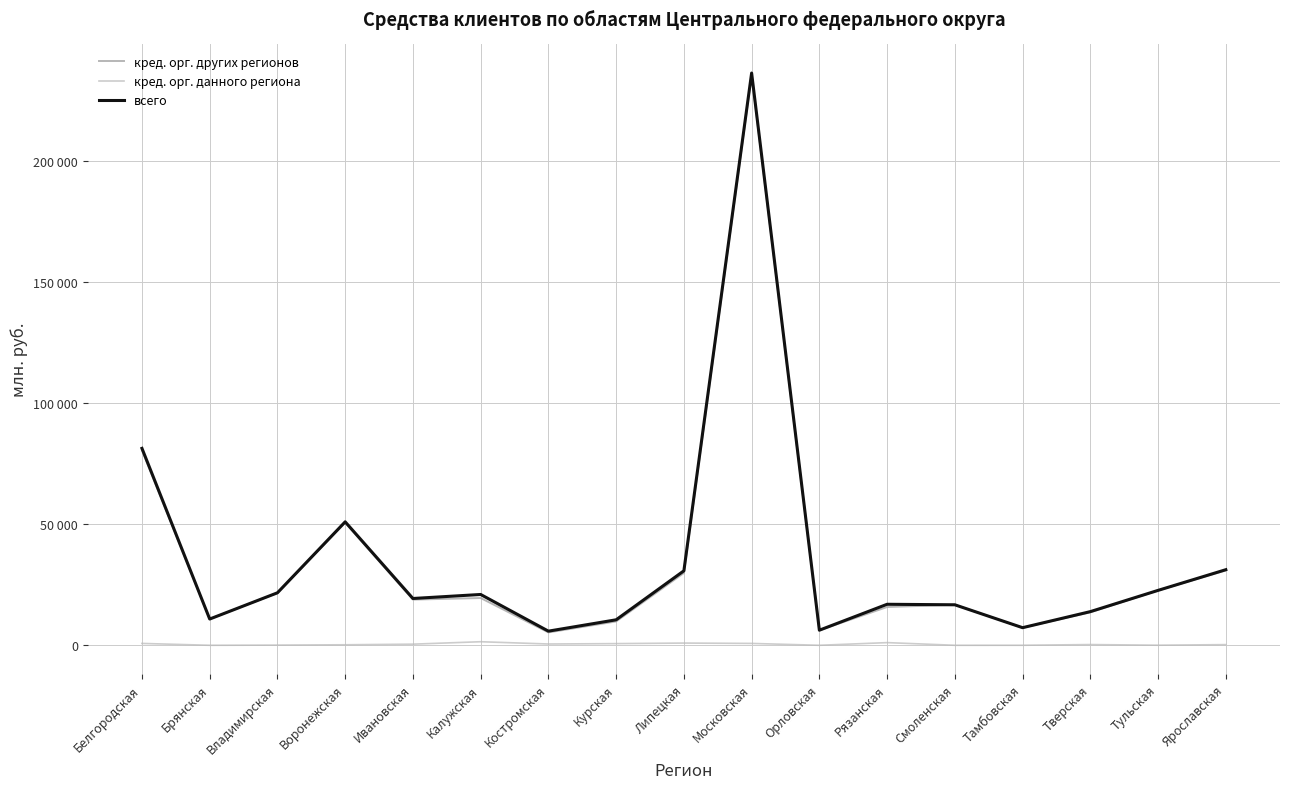

Does the chart have visible grid lines?

Yes